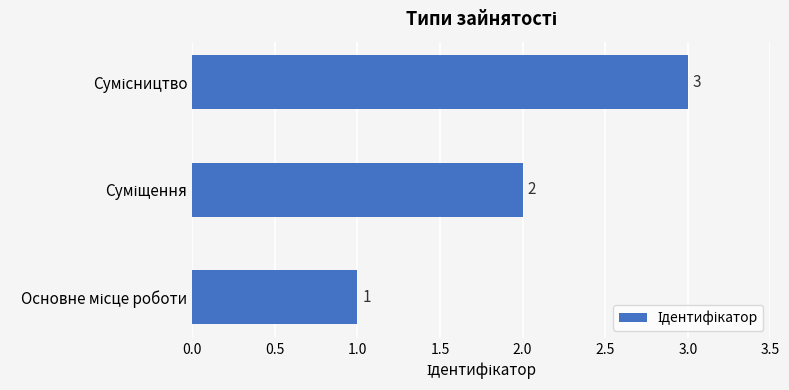

What is the greatest value displayed?

3